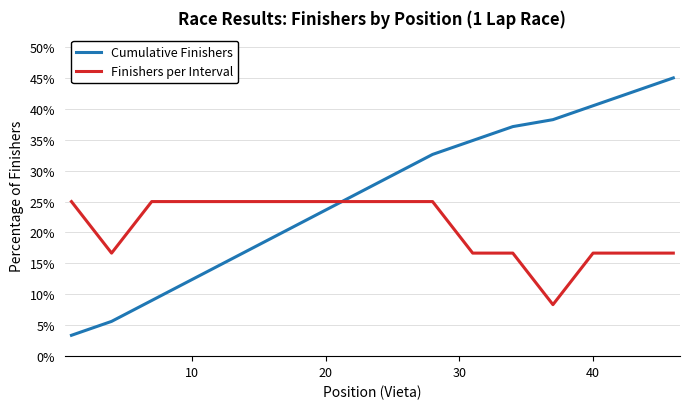

What is the maximum value for Finishers per Interval?

25.0